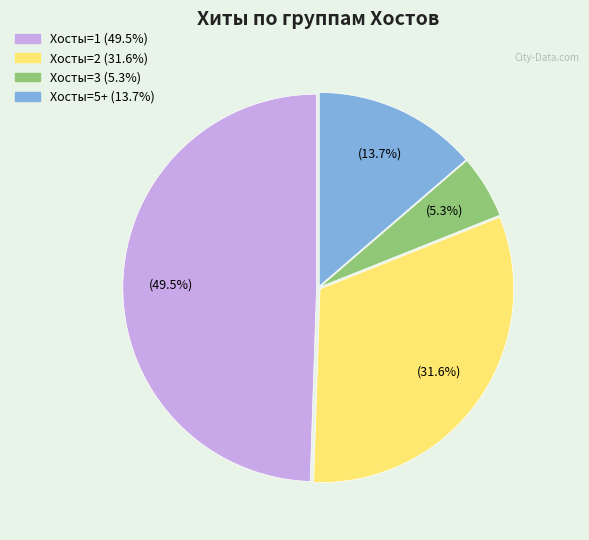

Does any single category account for the majority?

No